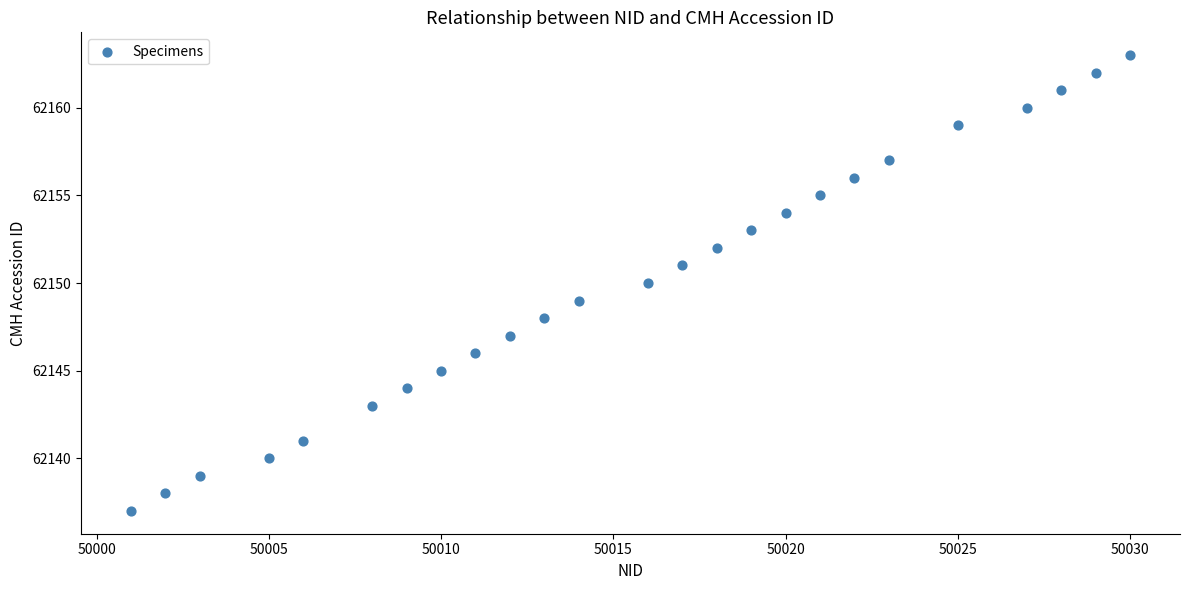

What is the range of Y values (max minus min)?

26